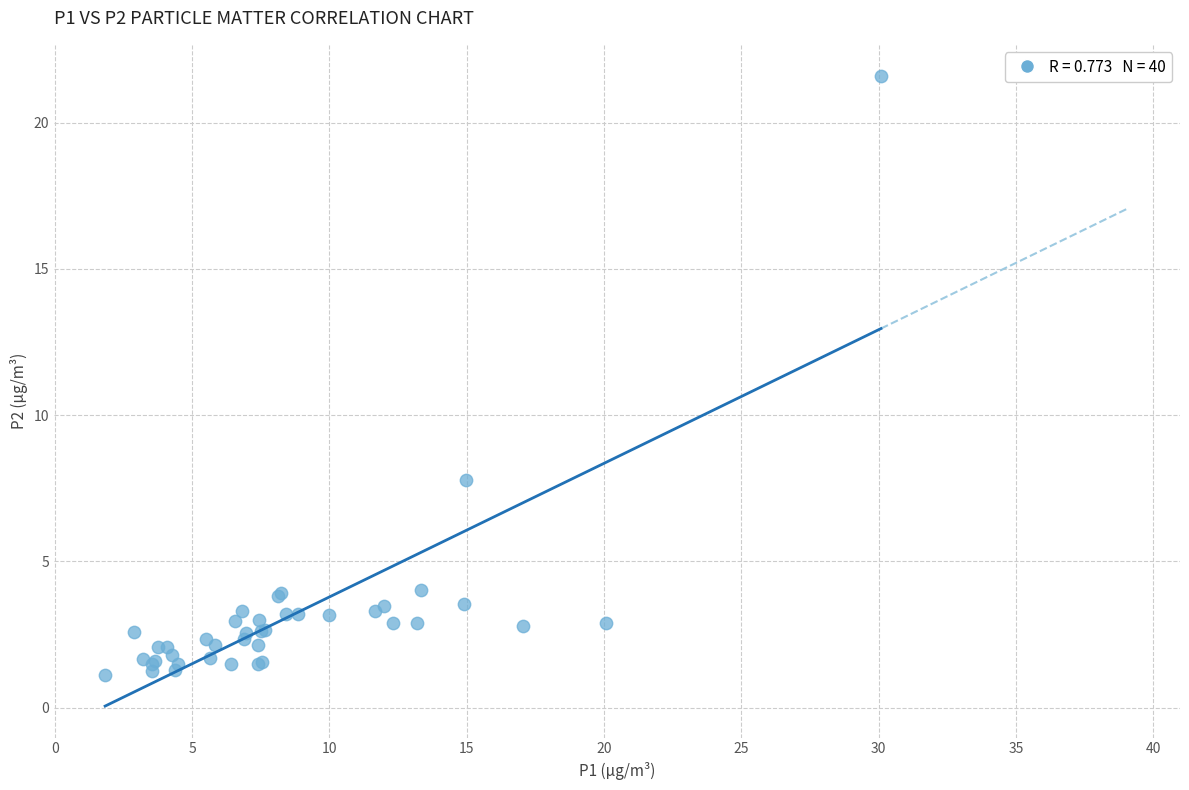

What Y value in the scatter plot is closest to 11?

7.8